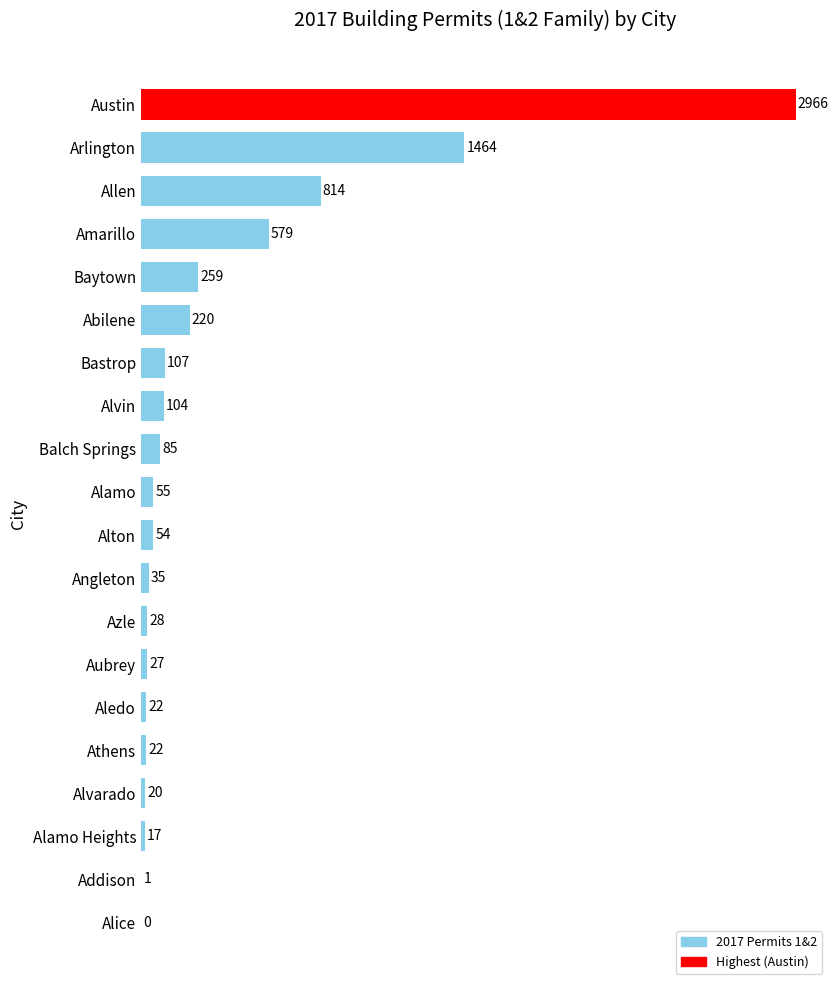

What is the average value?

344